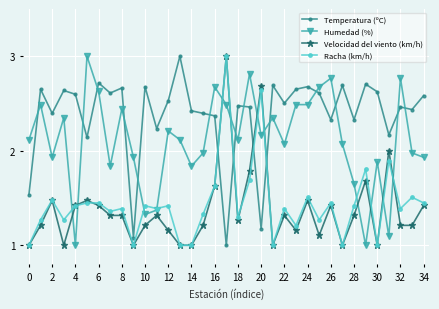

Which series has the largest total across all categories?

Temperatura (ºC)